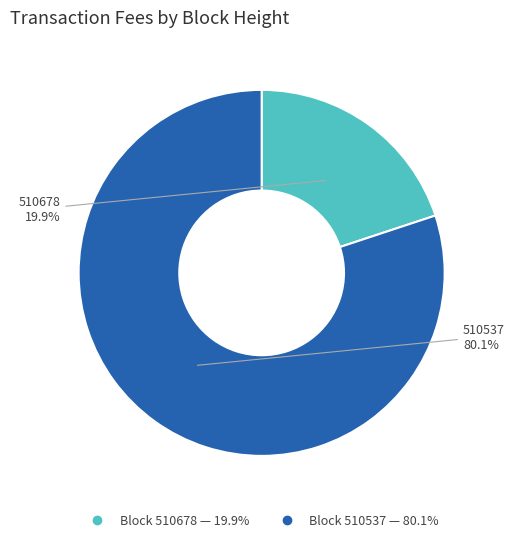

Is there any slice that represents more than half of the pie?

Yes